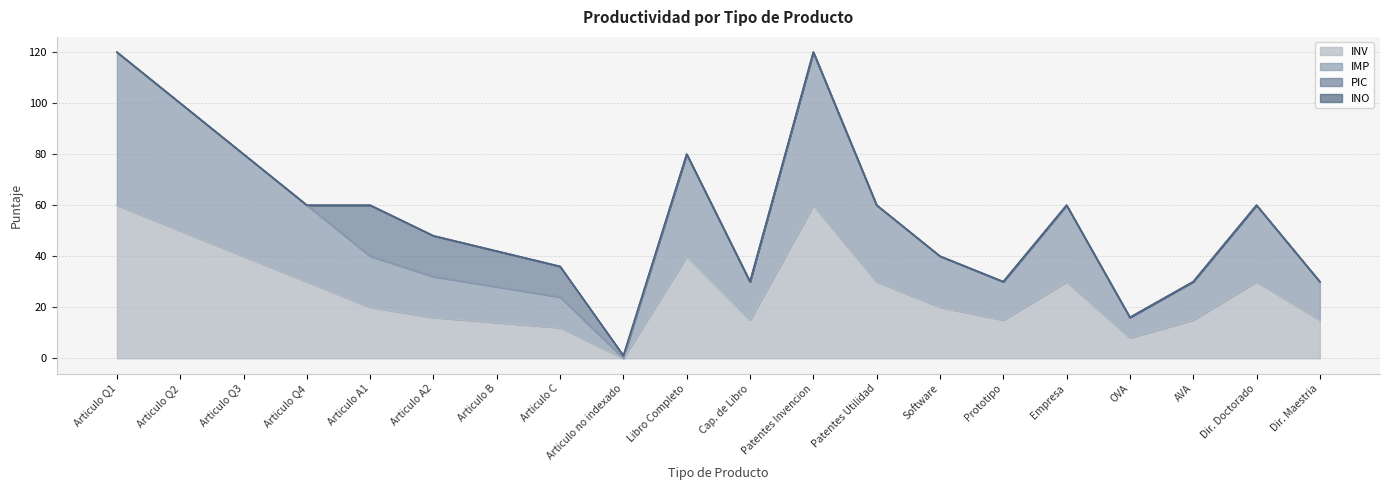

What is the label of the 13th point from the right?

Articulo C